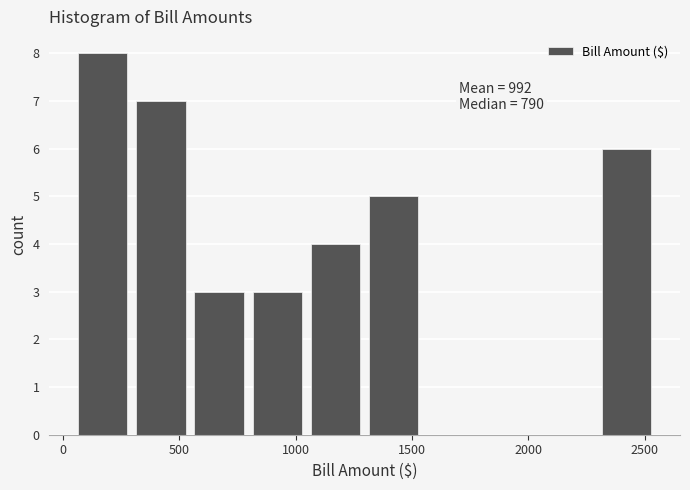

Over which range of the x-axis is the bar tallest?

50 to 300